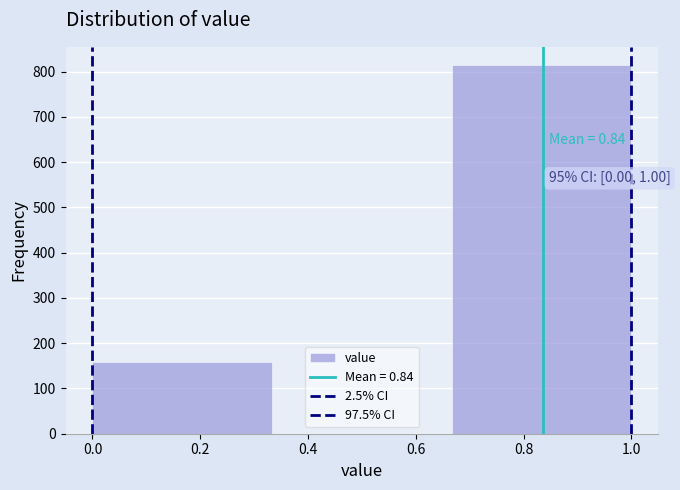

Over which range of the x-axis is the bar tallest?

0.66 to 1.00